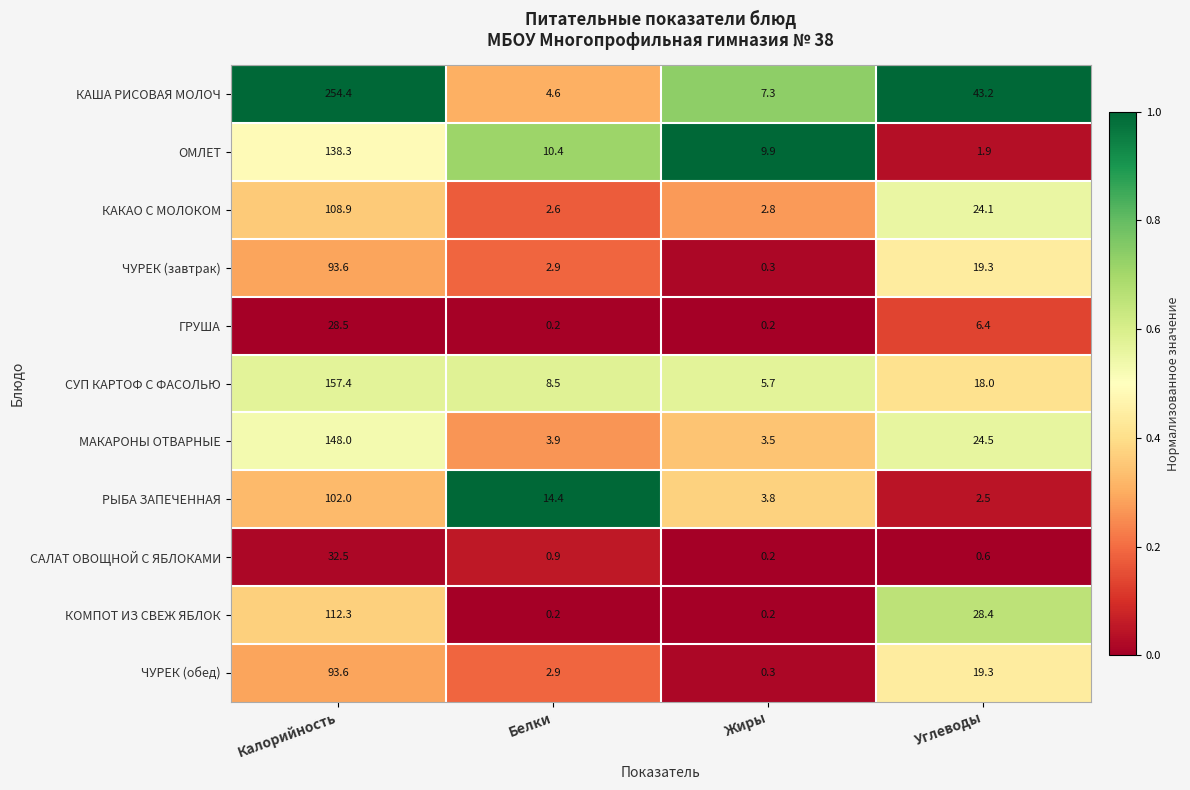

What is the total value across all series at Калорийность?

1269.5